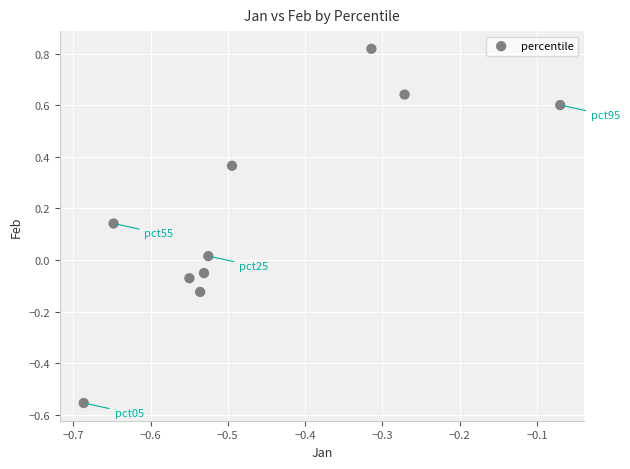

What is the average X value?

-0.5